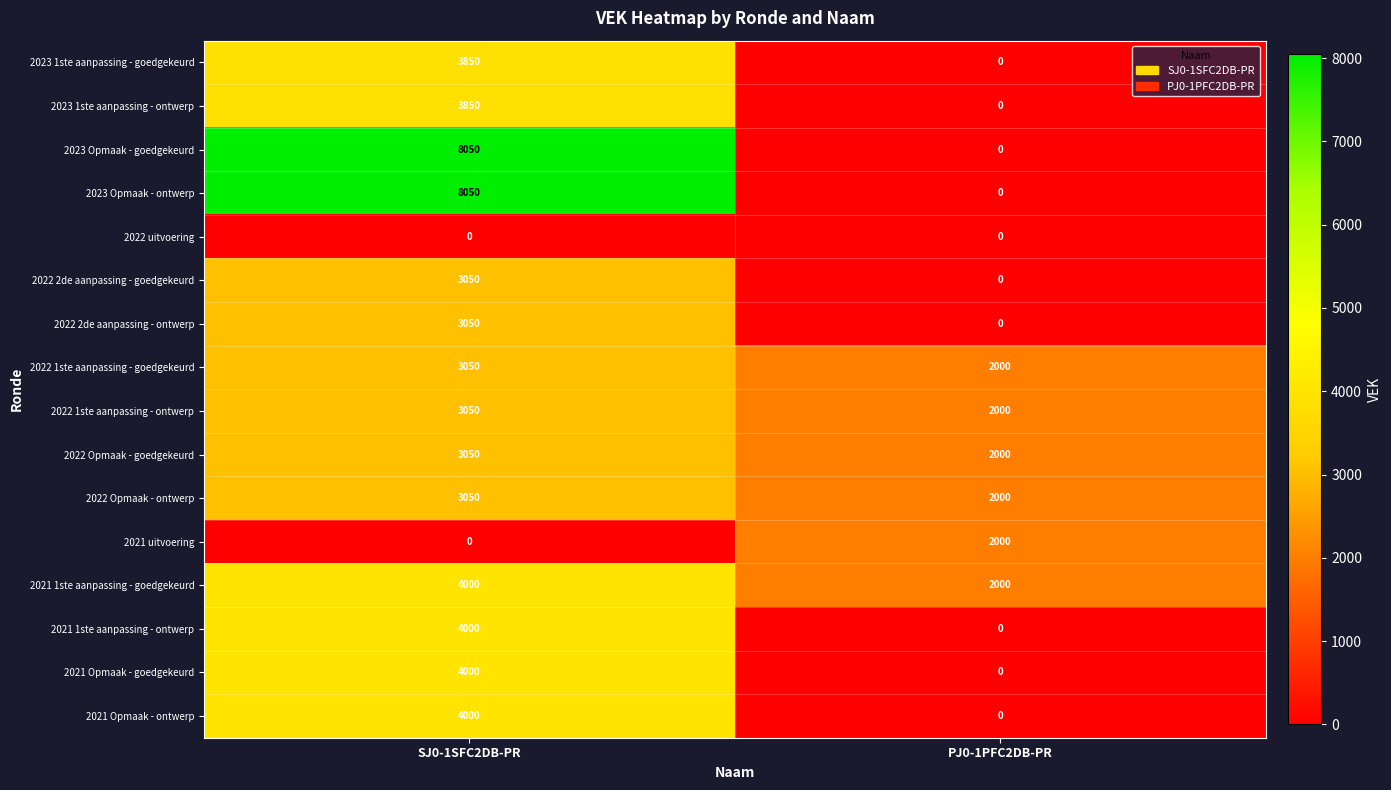

Is the value of 2022 1ste aanpassing - goedgekeurd at SJ0-1SFC2DB-PR greater than the value of 2022 uitvoering at PJ0-1PFC2DB-PR?

Yes